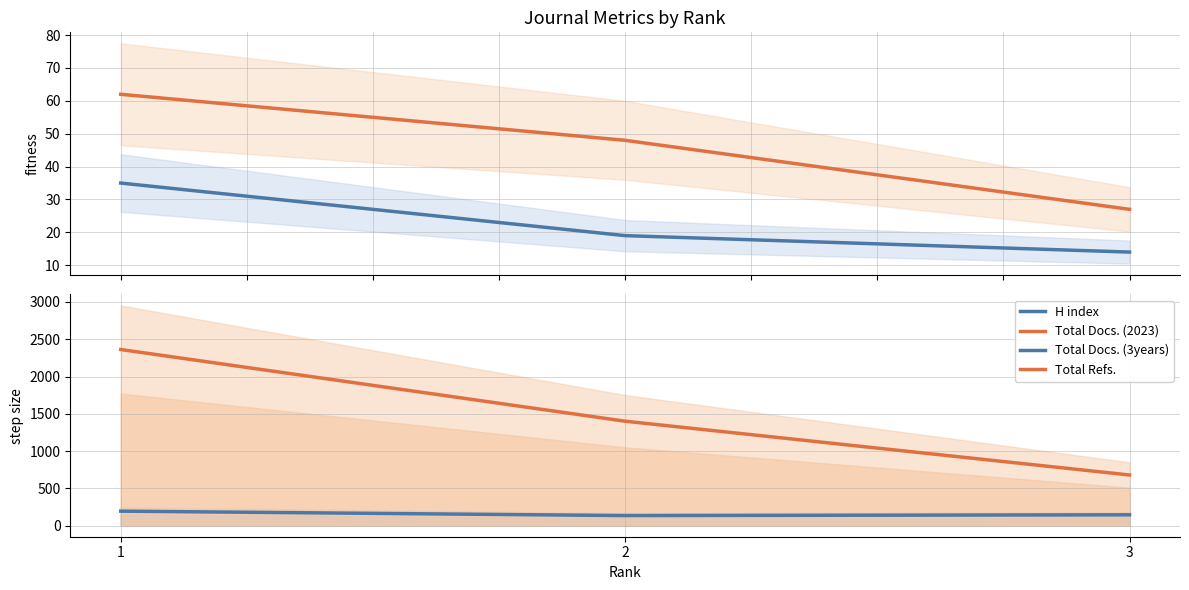

Does the chart have visible grid lines?

Yes